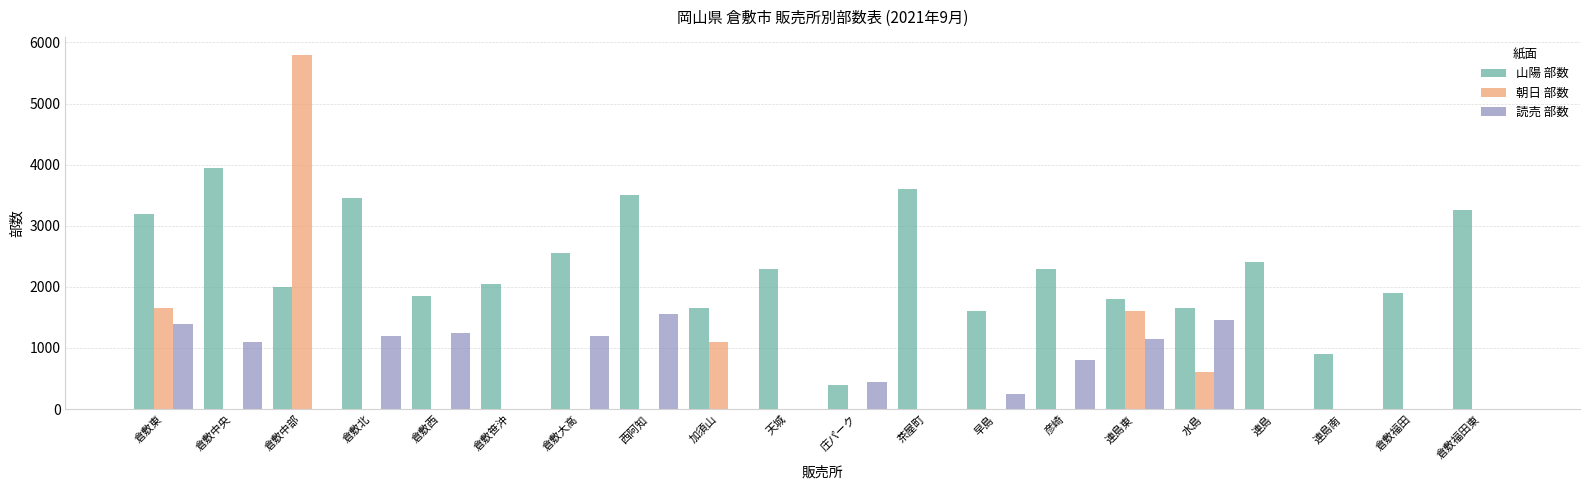

What is the sum of the 山陽 部数 values at 天城 and 倉敷西?

4150